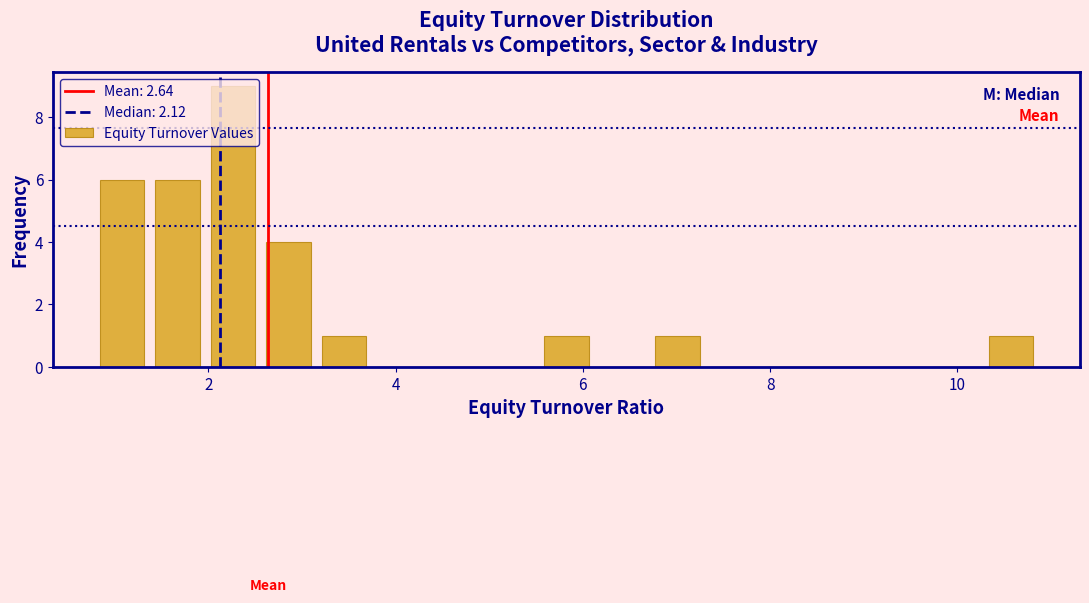

Read against the x-axis, roughly where is the centre of the tallest bar?

2.2